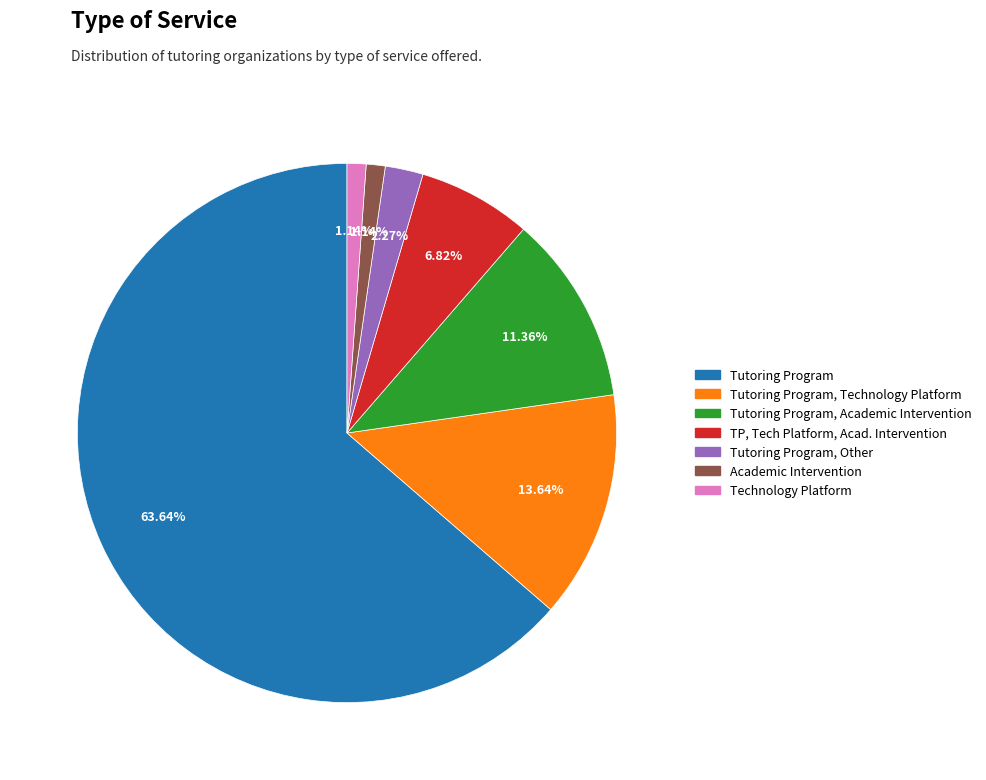

Count the number of slices in the pie.

7